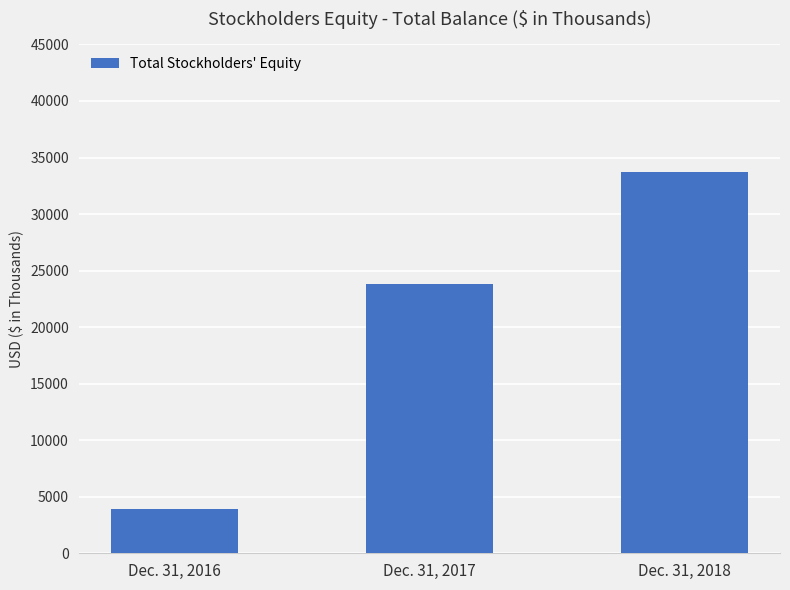

Count the values in the range 3933 to 33700.

3